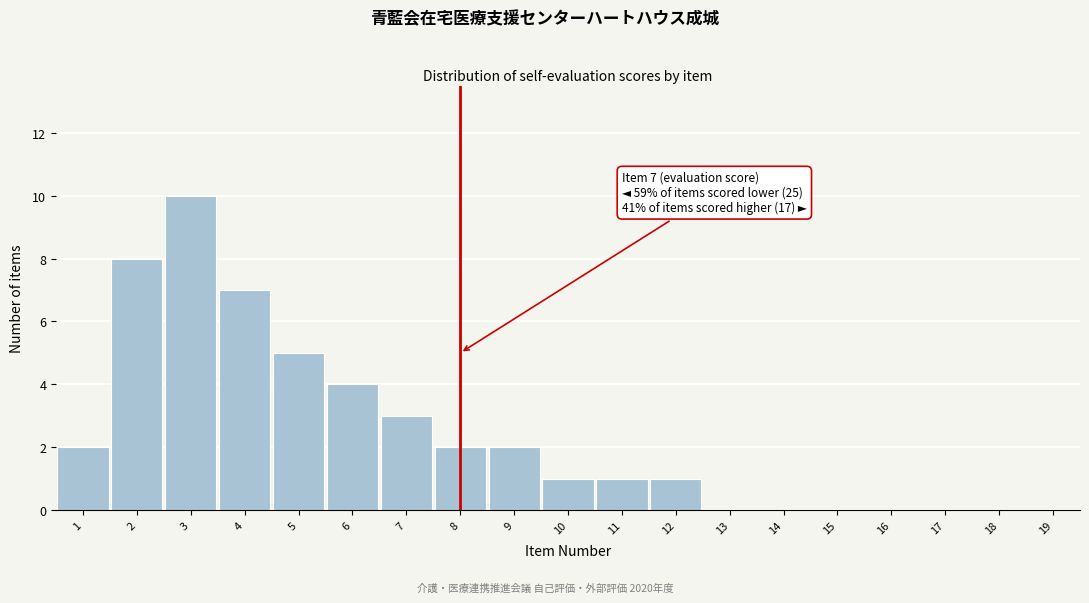

Reading left to right, transcribe all the data shown in this chart.

1=2	2=8	3=10	4=7	5=5	6=4	7=3	8=2	9=2	10=1	11=1	12=1	13=0	14=0	15=0	16=0	17=0	18=0	19=0